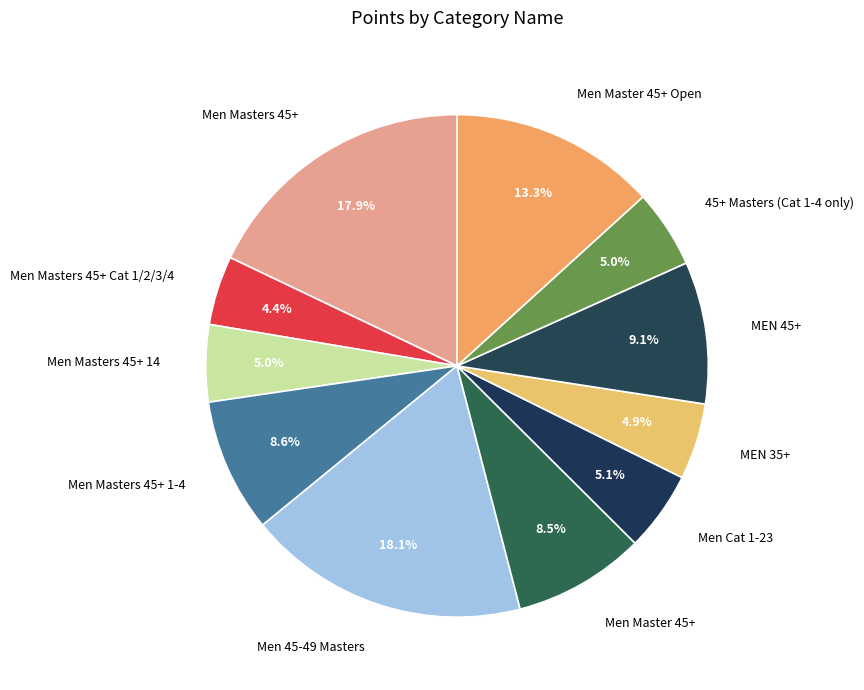

Is it true that Men Master 45+ Open is 13% of the pie?

True